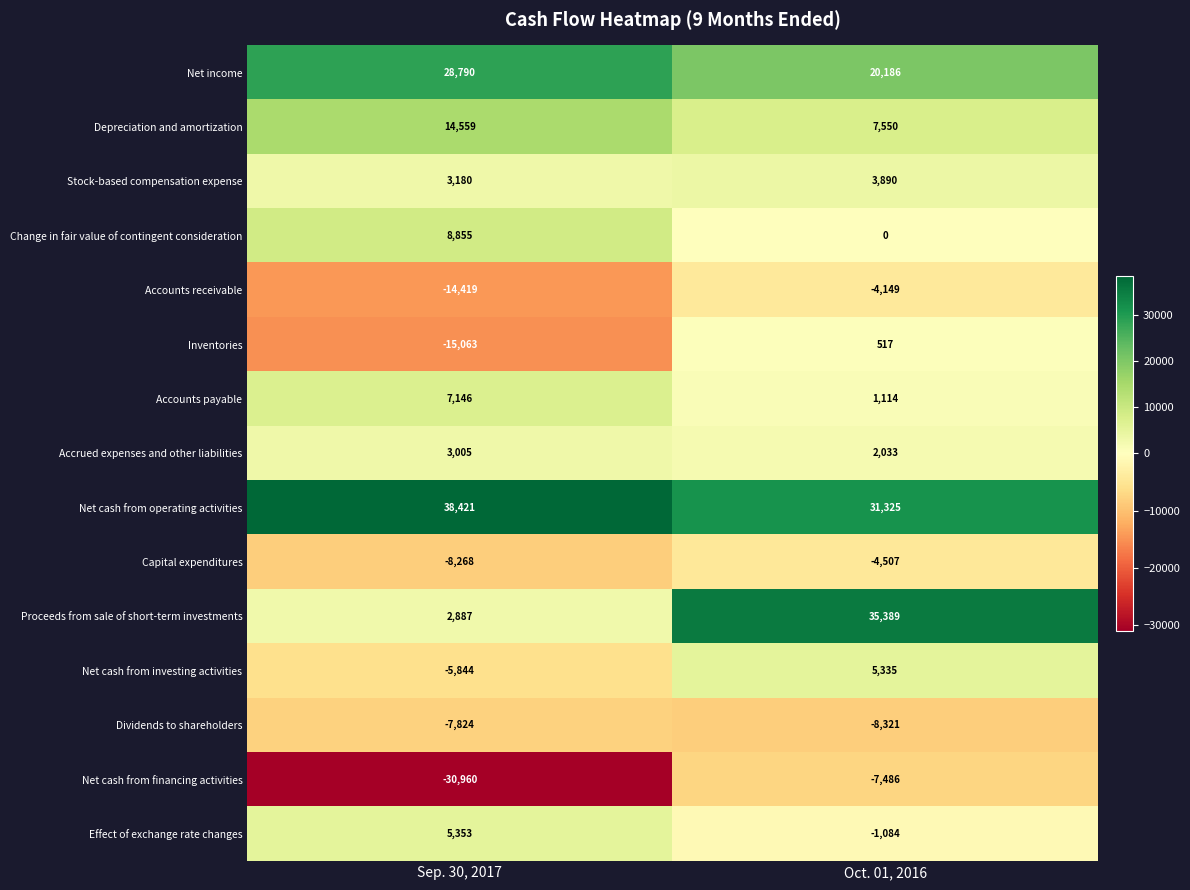

Reading left to right, extract all data points from this chart.

Net income: Sep. 30, 2017=28790	Oct. 01, 2016=20186
Depreciation and amortization: Sep. 30, 2017=14559	Oct. 01, 2016=7550
Stock-based compensation expense: Sep. 30, 2017=3180	Oct. 01, 2016=3890
Change in fair value of contingent consideration: Sep. 30, 2017=8855	Oct. 01, 2016=0
Accounts receivable: Sep. 30, 2017=-14419	Oct. 01, 2016=-4149
Inventories: Sep. 30, 2017=-15063	Oct. 01, 2016=517
Accounts payable: Sep. 30, 2017=7146	Oct. 01, 2016=1114
Accrued expenses and other liabilities: Sep. 30, 2017=3005	Oct. 01, 2016=2033
Net cash from operating activities: Sep. 30, 2017=38421	Oct. 01, 2016=31325
Capital expenditures: Sep. 30, 2017=-8268	Oct. 01, 2016=-4507
Proceeds from sale of short-term investments: Sep. 30, 2017=2887	Oct. 01, 2016=35389
Net cash from investing activities: Sep. 30, 2017=-5844	Oct. 01, 2016=5335
Dividends to shareholders: Sep. 30, 2017=-7824	Oct. 01, 2016=-8321
Net cash from financing activities: Sep. 30, 2017=-30960	Oct. 01, 2016=-7486
Effect of exchange rate changes: Sep. 30, 2017=5353	Oct. 01, 2016=-1084